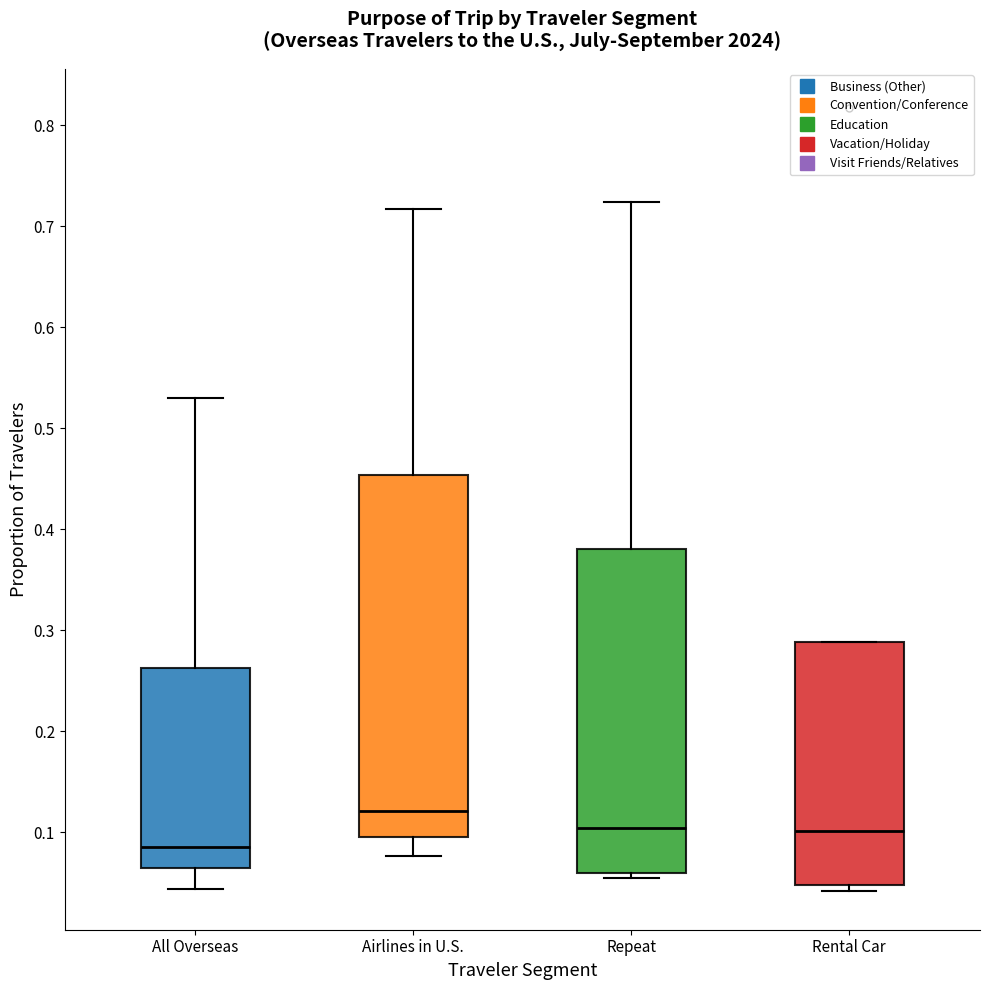

Reading left to right, transcribe this box plot: for each box, give where its median line is, the range the box spans, and where its two whiskers end, as read against the y-axis. The values are not printed on the chart, so give them approximately, as read against the axis.

All Overseas: median 0.09, box 0.06 to 0.26, whiskers 0.04 to 0.53
Airlines in U.S.: median 0.12, box 0.10 to 0.45, whiskers 0.08 to 0.72
Repeat: median 0.10, box 0.06 to 0.38, whiskers 0.05 to 0.72
Rental Car: median 0.10, box 0.05 to 0.29, whiskers 0.04 to 0.29